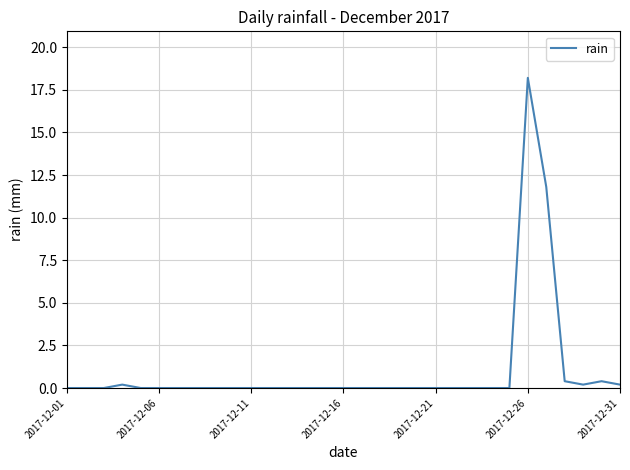

What is the greatest value displayed?

18.2